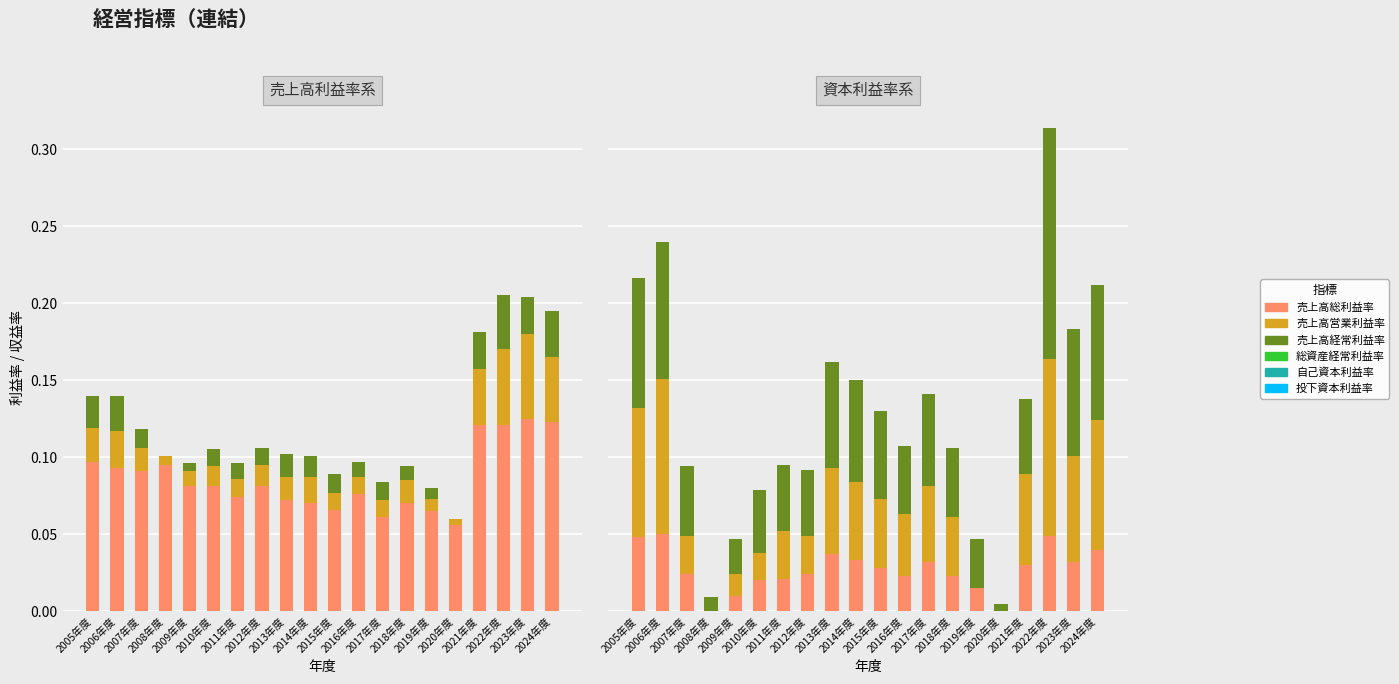

Reading left to right, extract all data points from this chart.

売上高総利益率: 2005年度=0.1	2006年度=0.1	2007年度=0.1	2008年度=0.1	2009年度=0.1	2010年度=0.1	2011年度=0.1	2012年度=0.1	2013年度=0.1	2014年度=0.1	2015年度=0.1	2016年度=0.1	2017年度=0.1	2018年度=0.1	2019年度=0.1	2020年度=0.1	2021年度=0.1	2022年度=0.1	2023年度=0.1	2024年度=0.1
売上高営業利益率: 2005年度=0.0	2006年度=0.0	2007年度=0.0	2008年度=0.0	2009年度=0.0	2010年度=0.0	2011年度=0.0	2012年度=0.0	2013年度=0.0	2014年度=0.0	2015年度=0.0	2016年度=0.0	2017年度=0.0	2018年度=0.0	2019年度=0.0	2020年度=0.0	2021年度=0.0	2022年度=0.0	2023年度=0.1	2024年度=0.0
売上高経常利益率: 2005年度=0.0	2006年度=0.0	2007年度=0.0	2008年度=0.0	2009年度=0.0	2010年度=0.0	2011年度=0.0	2012年度=0.0	2013年度=0.0	2014年度=0.0	2015年度=0.0	2016年度=0.0	2017年度=0.0	2018年度=0.0	2019年度=0.0	2020年度=0.0	2021年度=0.0	2022年度=0.0	2023年度=0.0	2024年度=0.0
総資産経常利益率: 2005年度=0.0	2006年度=0.1	2007年度=0.0	2008年度=0.0	2009年度=0.0	2010年度=0.0	2011年度=0.0	2012年度=0.0	2013年度=0.0	2014年度=0.0	2015年度=0.0	2016年度=0.0	2017年度=0.0	2018年度=0.0	2019年度=0.0	2020年度=0.0	2021年度=0.0	2022年度=0.0	2023年度=0.0	2024年度=0.0
自己資本利益率: 2005年度=0.1	2006年度=0.1	2007年度=0.0	2008年度=0.0	2009年度=0.0	2010年度=0.0	2011年度=0.0	2012年度=0.0	2013年度=0.1	2014年度=0.1	2015年度=0.0	2016年度=0.0	2017年度=0.0	2018年度=0.0	2019年度=0.0	2020年度=0.0	2021年度=0.1	2022年度=0.1	2023年度=0.1	2024年度=0.1
投下資本利益率: 2005年度=0.1	2006年度=0.1	2007年度=0.0	2008年度=0.0	2009年度=0.0	2010年度=0.0	2011年度=0.0	2012年度=0.0	2013年度=0.1	2014年度=0.1	2015年度=0.1	2016年度=0.0	2017年度=0.1	2018年度=0.0	2019年度=0.0	2020年度=0.0	2021年度=0.0	2022年度=0.2	2023年度=0.1	2024年度=0.1